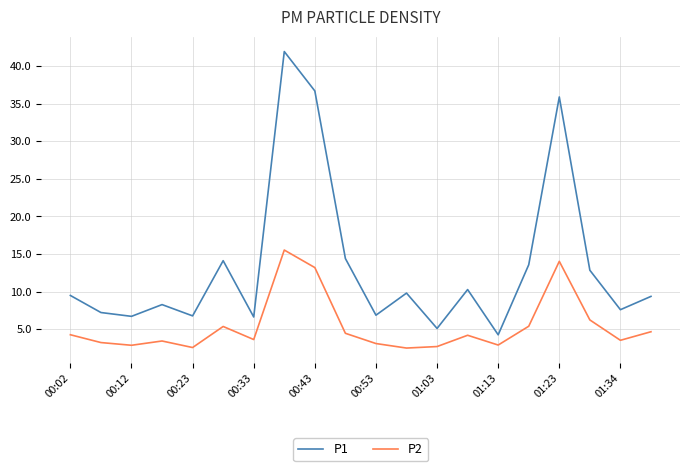

Which series has the largest range (max minus min)?

P1